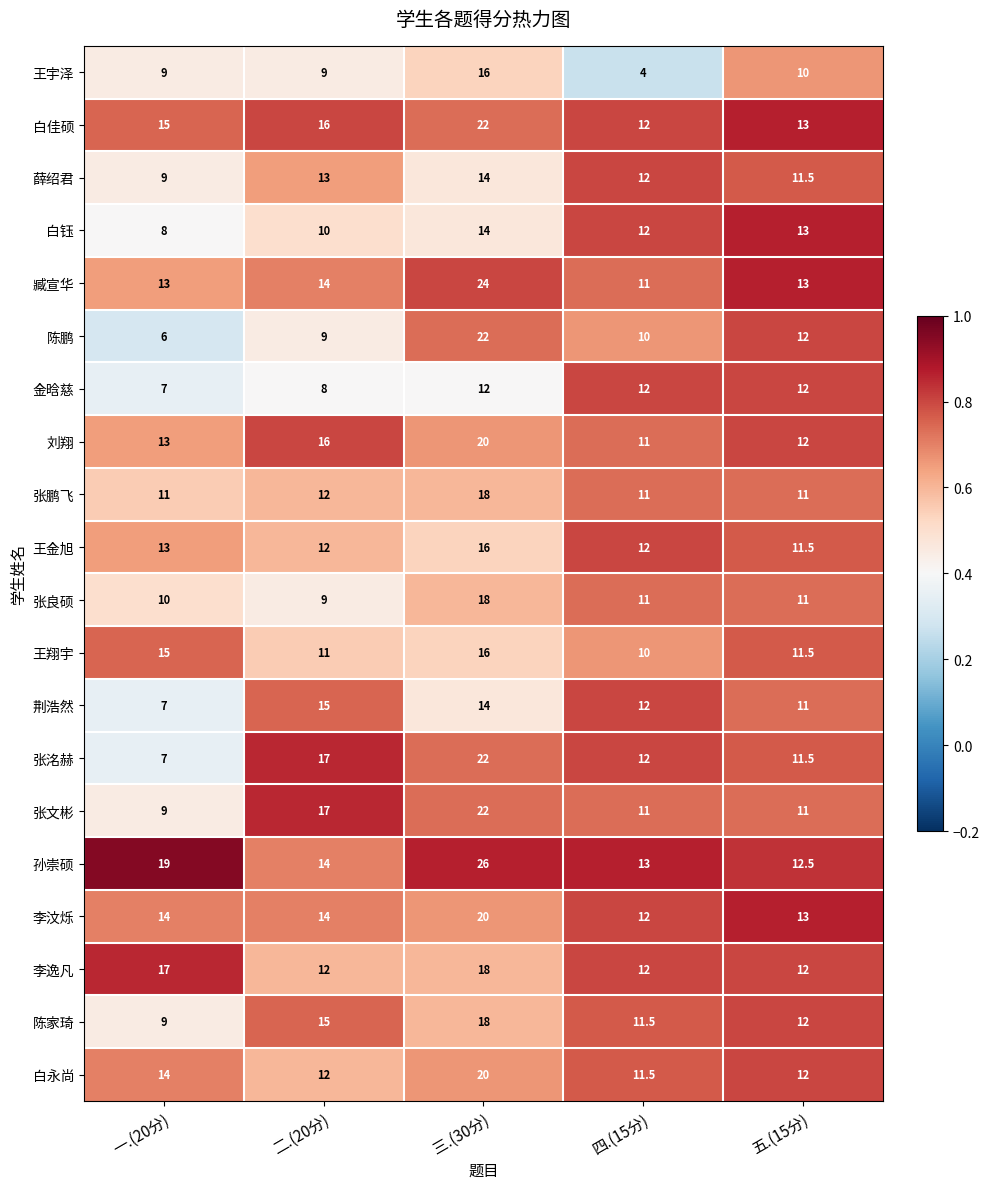

Is it true that 张良硕 equals 9.0 at 二.(20分)?

True